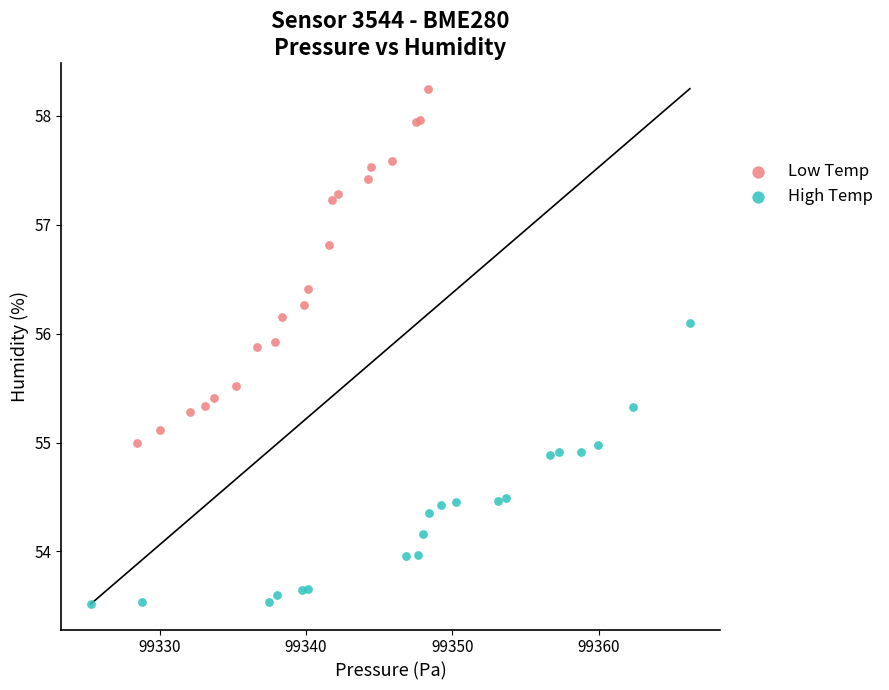

Which series reaches the maximum Y coordinate?

Low Temp